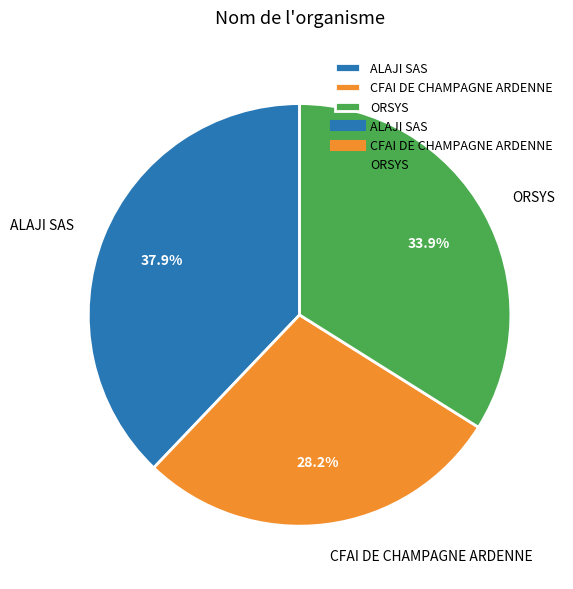

Which category has the biggest portion of the pie?

ALAJI SAS